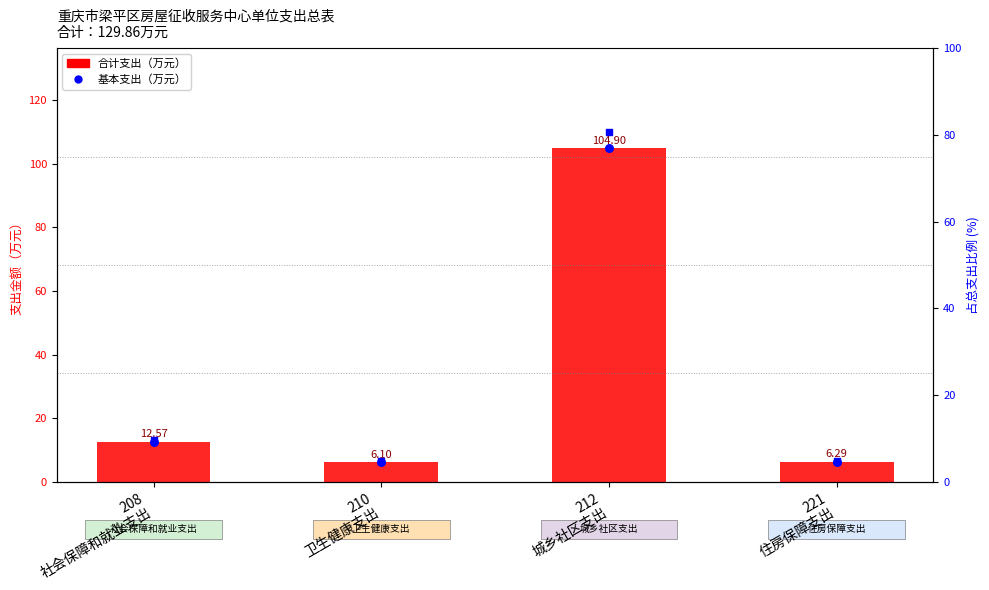

Which series has the widest spread of Y values?

合计支出